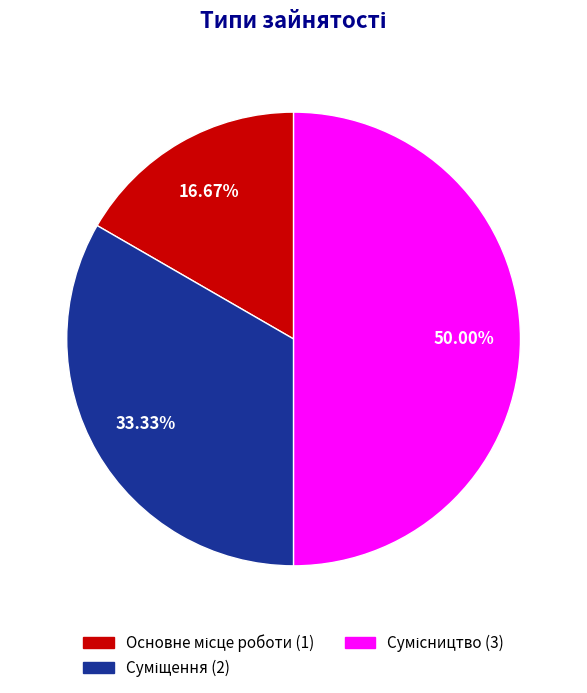

Count the number of slices in the pie.

3